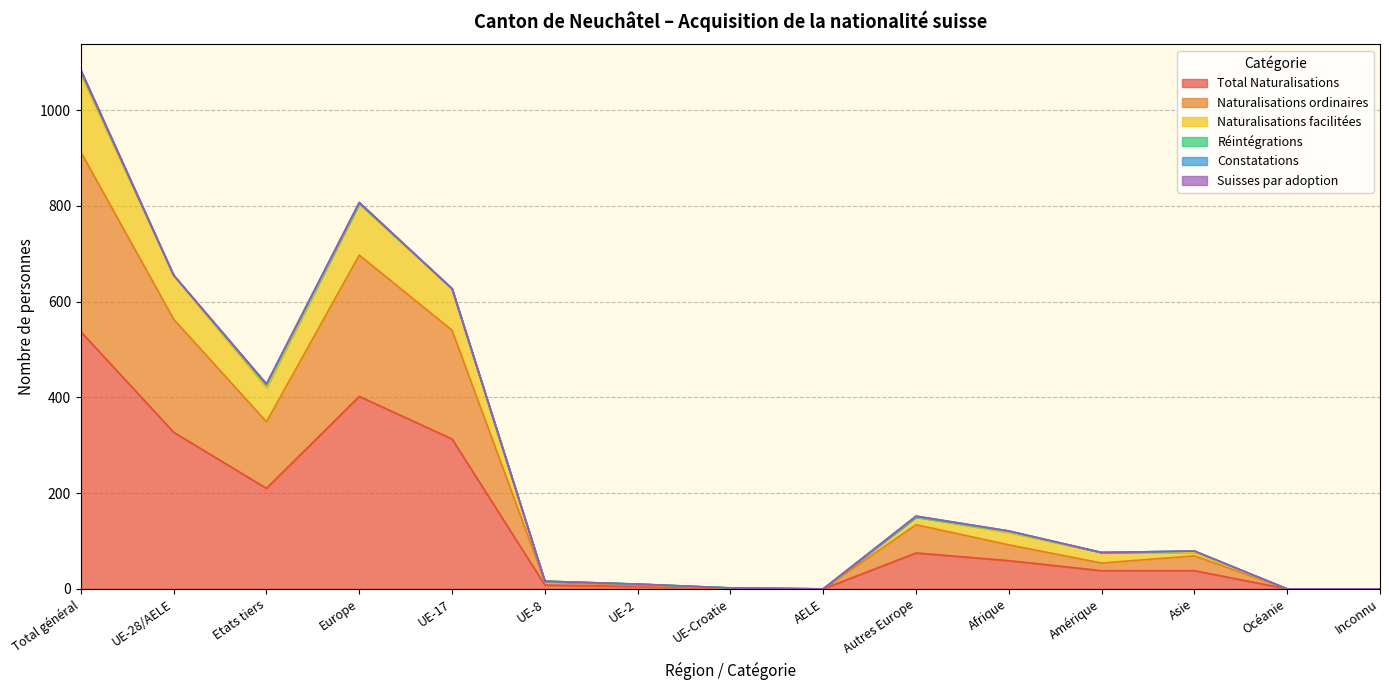

What is the highest value of the Total Naturalisations series?

537